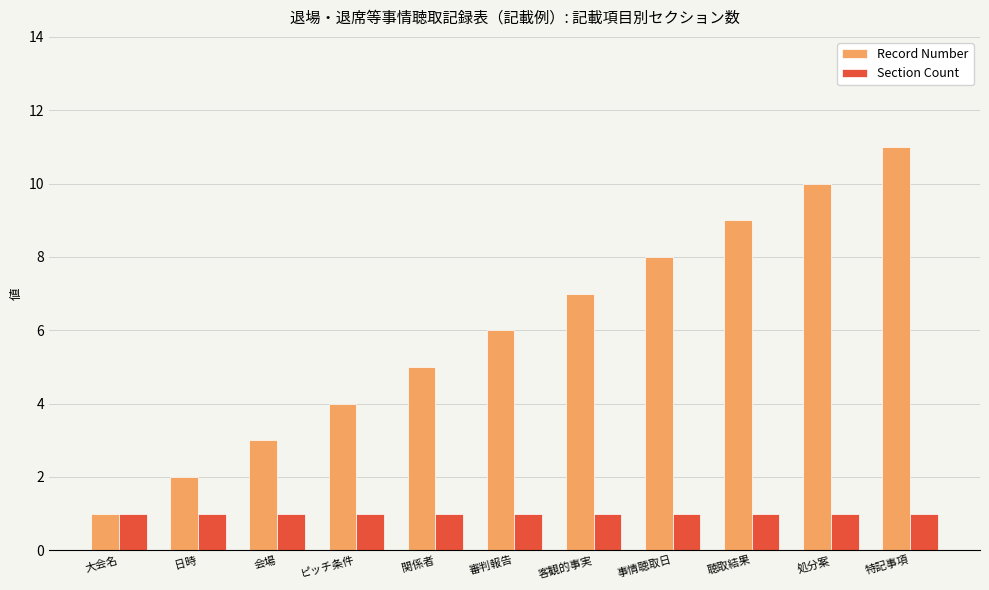

Is it true that Section Count equals 0 at 関係者?

False